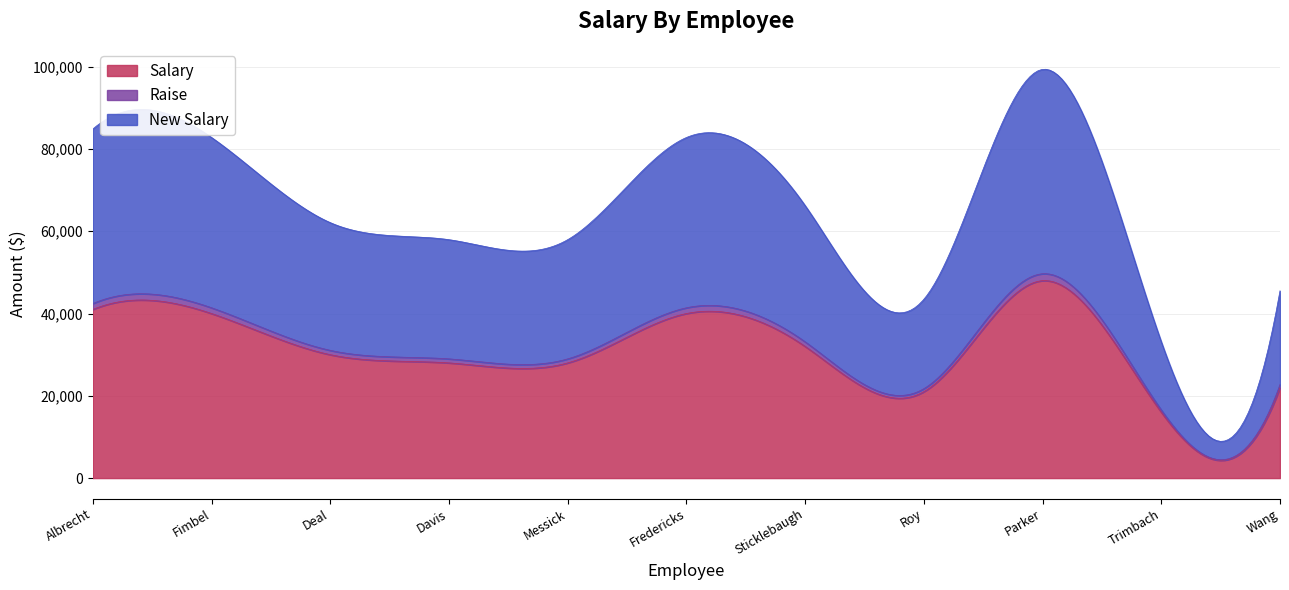

What is the label of the 2nd point from the left?

Fimbel